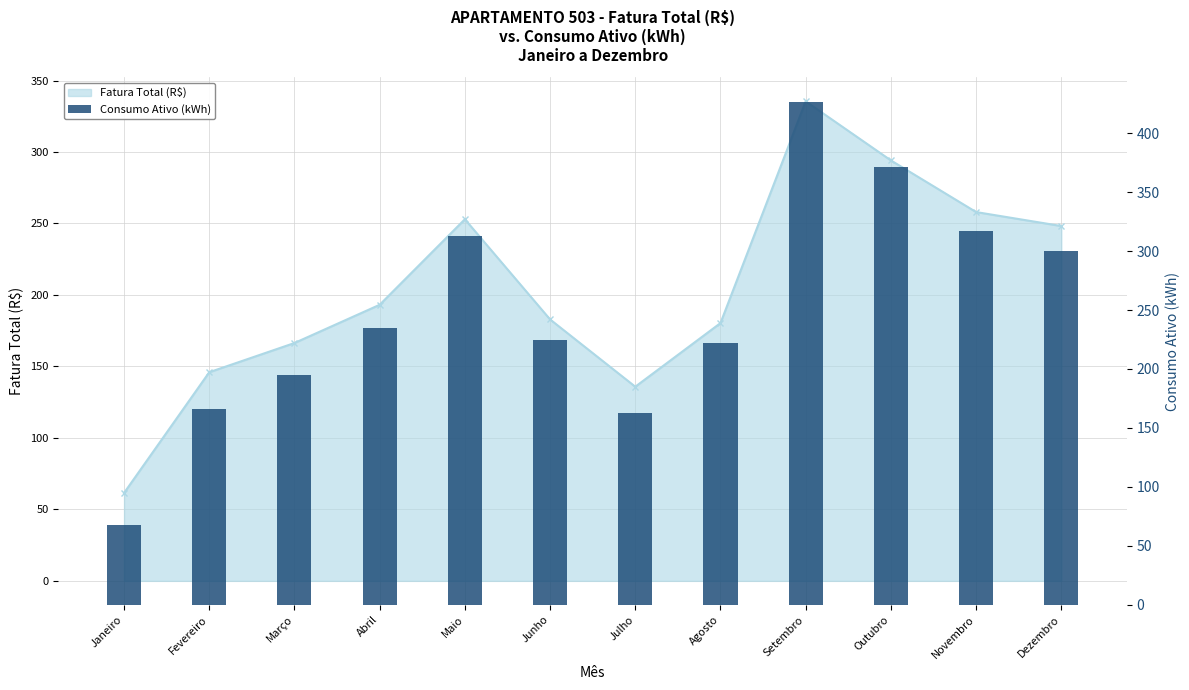

Does the chart contain stacked bars?

No